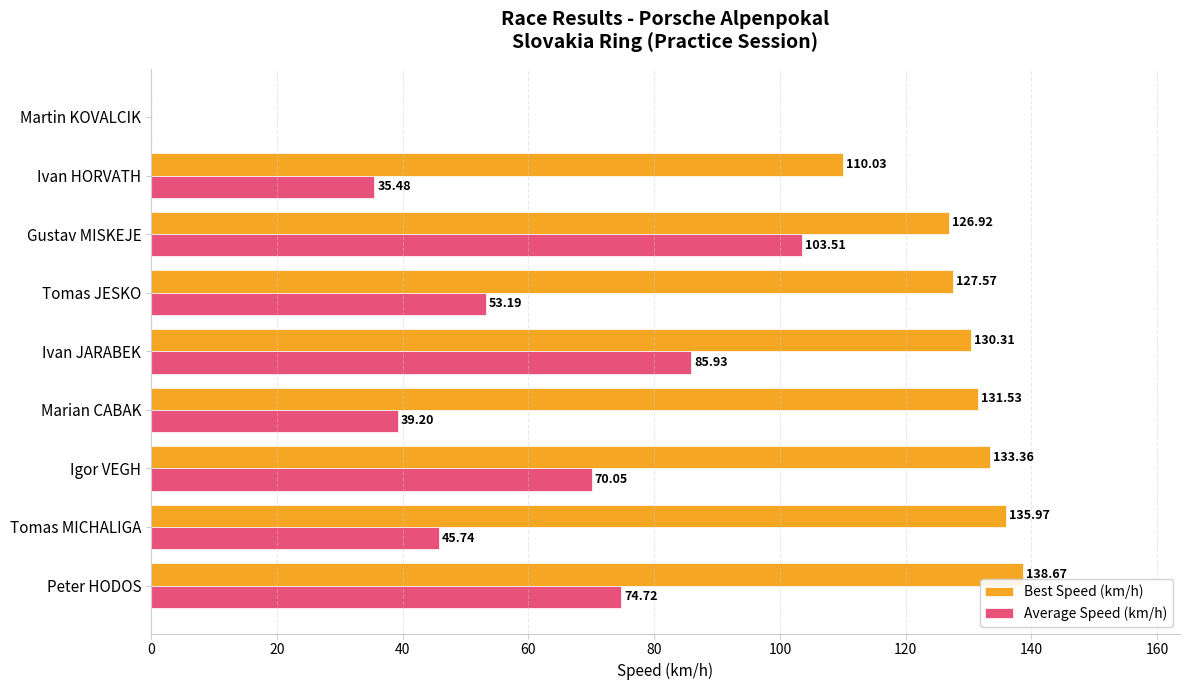

Which series changed the most between Marian CABAK and Gustav MISKEJE?

Average Speed (km/h)